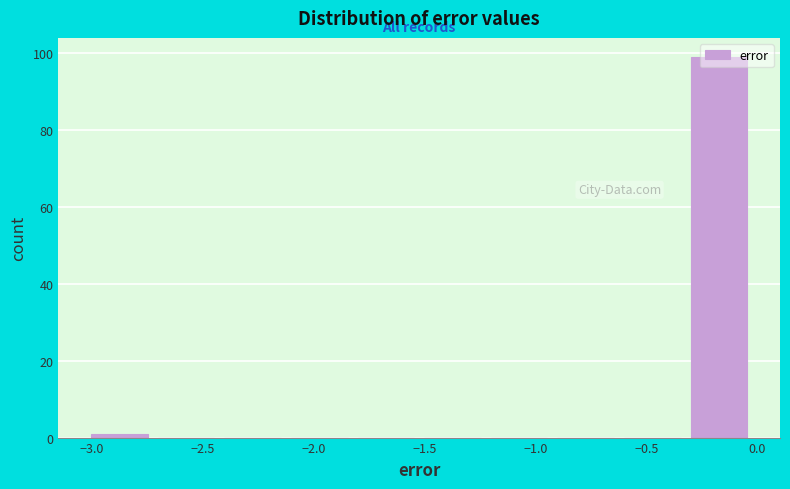

Reading left to right, list every bar in this chart as the range it spans on the x-axis followed by its height. The values are not printed on the chart, so give them approximately, as read against the axis.

-3.0 to -2.7: under 2
-2.7 to -2.4: 0
-2.4 to -2.1: 0
-2.1 to -1.8: 0
-1.8 to -1.5: 0
-1.5 to -1.2: 0
-1.2 to -0.9: 0
-0.9 to -0.6: 0
-0.6 to -0.3: 0
-0.3 to 0.0: 100